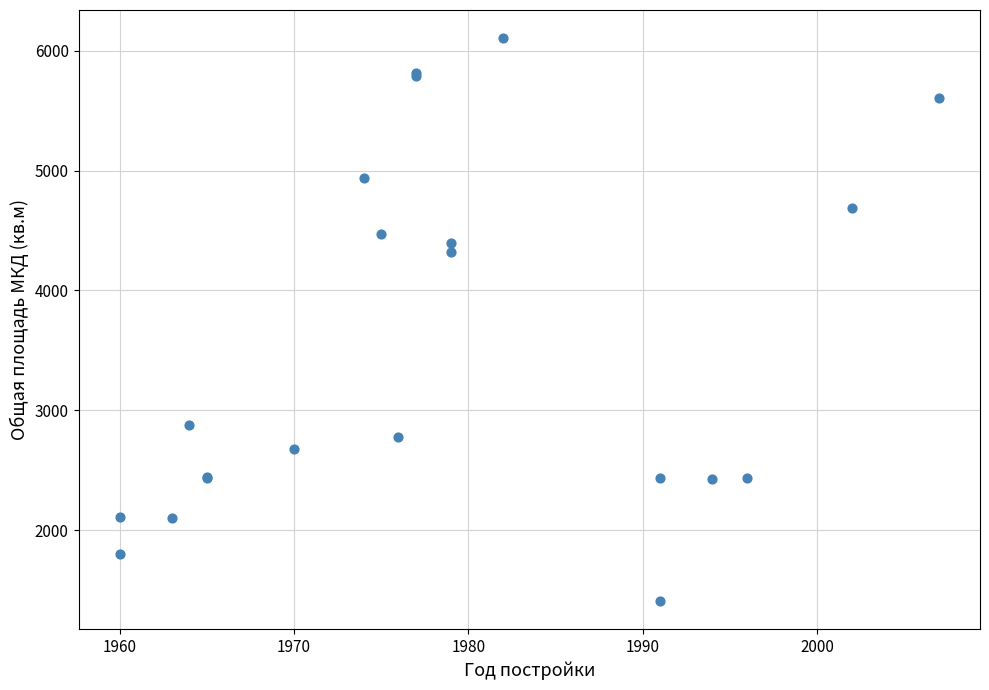

What Y value in the scatter plot is closest to 3756?

4324.5